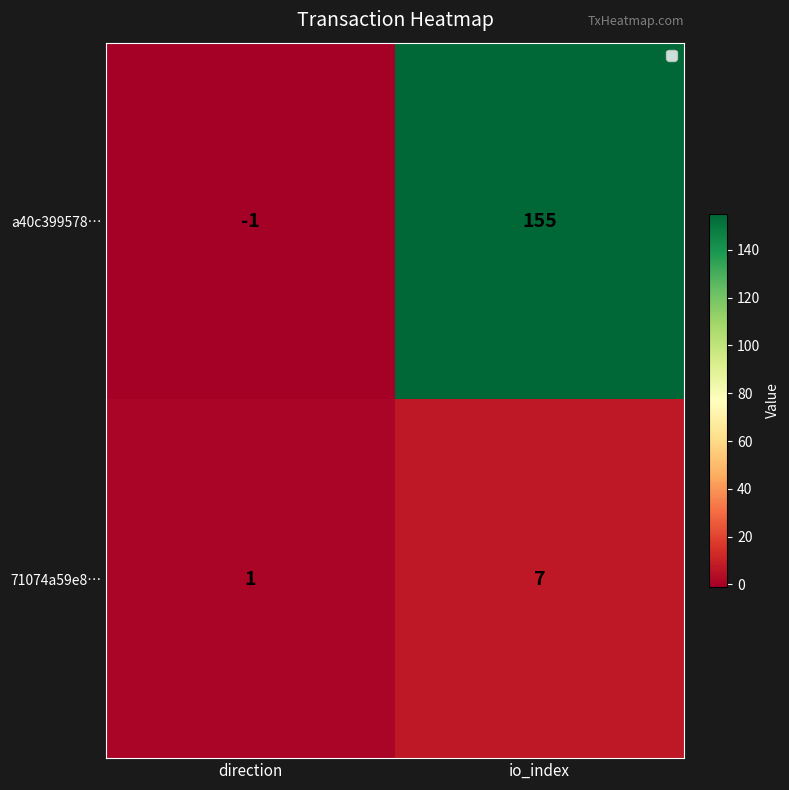

True or false: 71074a59e8… has a value of 1 at direction.

True